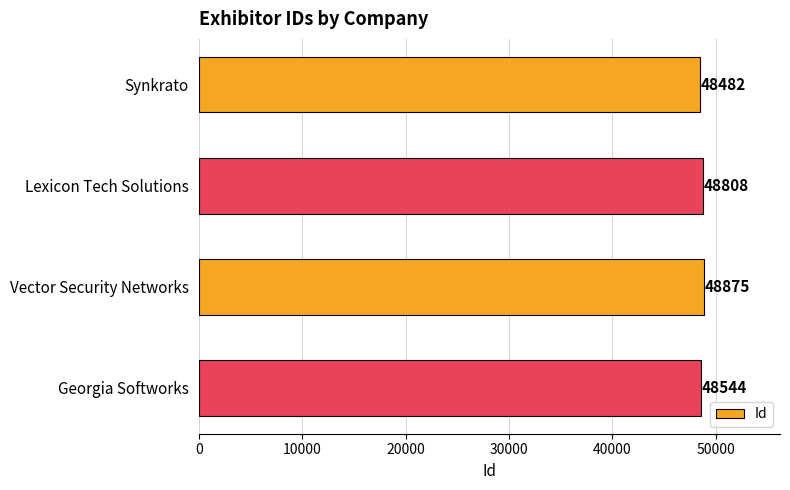

List the labels in order of value, smallest first.

Synkrato, Georgia Softworks, Lexicon Tech Solutions, Vector Security Networks